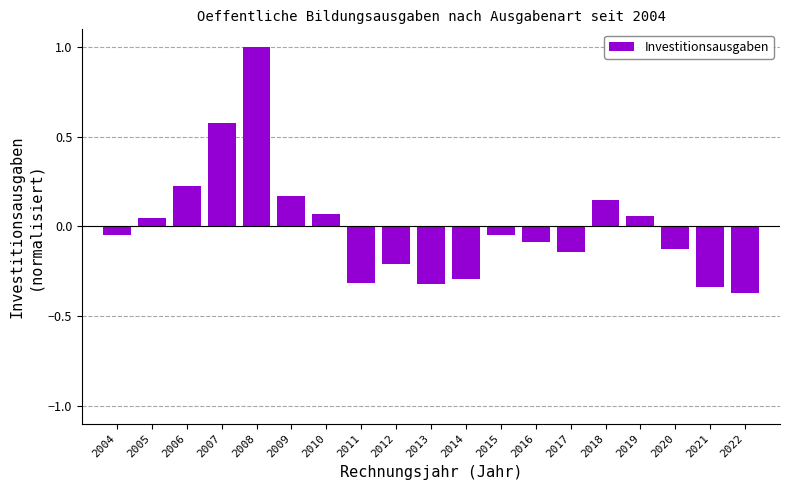

How many data points are above 0?

8